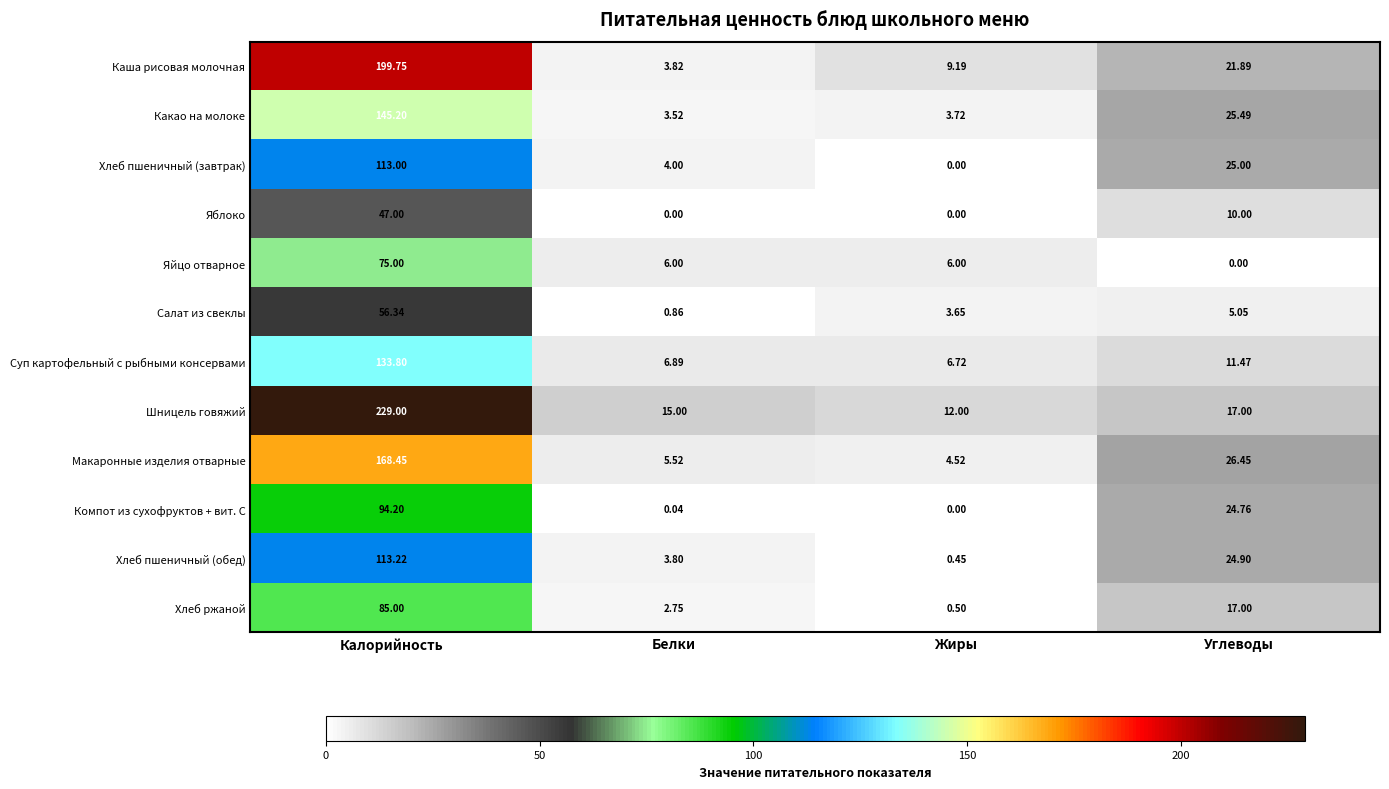

Which category has the highest value across all series?

Калорийность